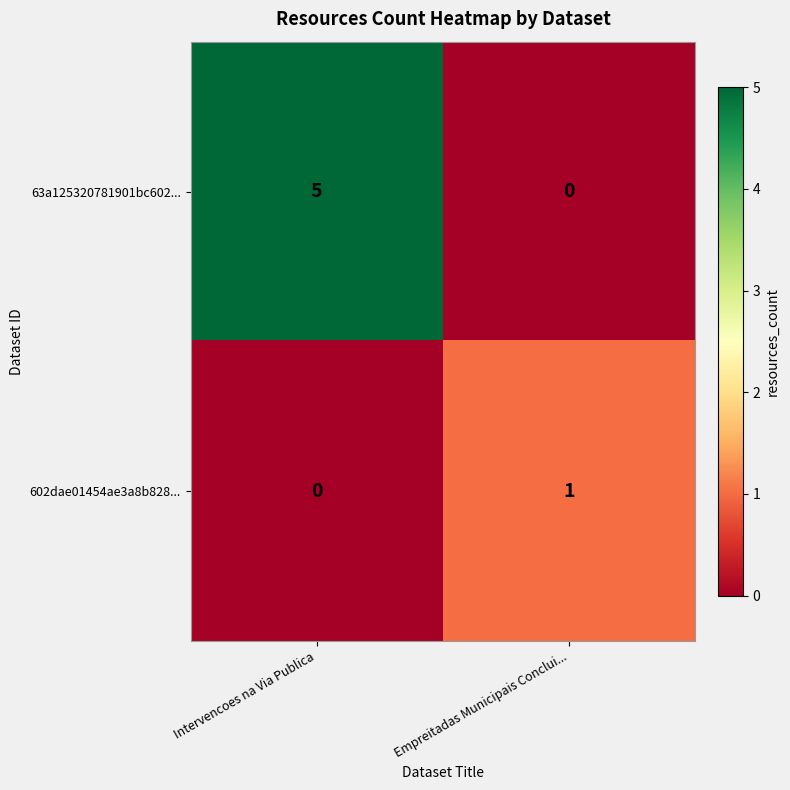

Reading left to right, transcribe all the data shown in this chart.

63a125320781901bc602...: Intervencoes na Via Publica=5	Empreitadas Municipais Conclui...=0
602dae01454ae3a8b828...: Intervencoes na Via Publica=0	Empreitadas Municipais Conclui...=1